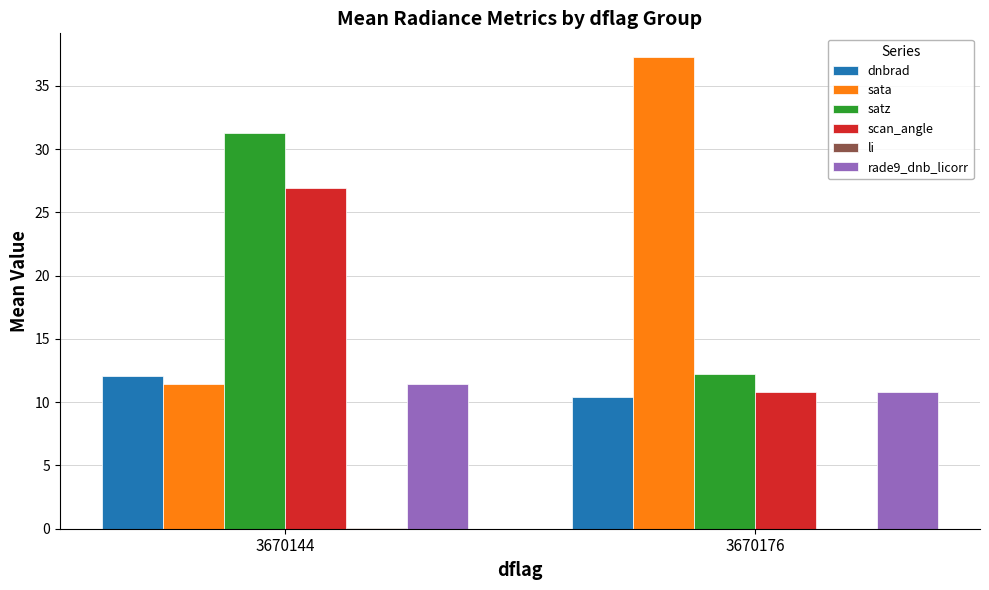

Is it true that scan_angle equals 10.8 at 3670176?

True